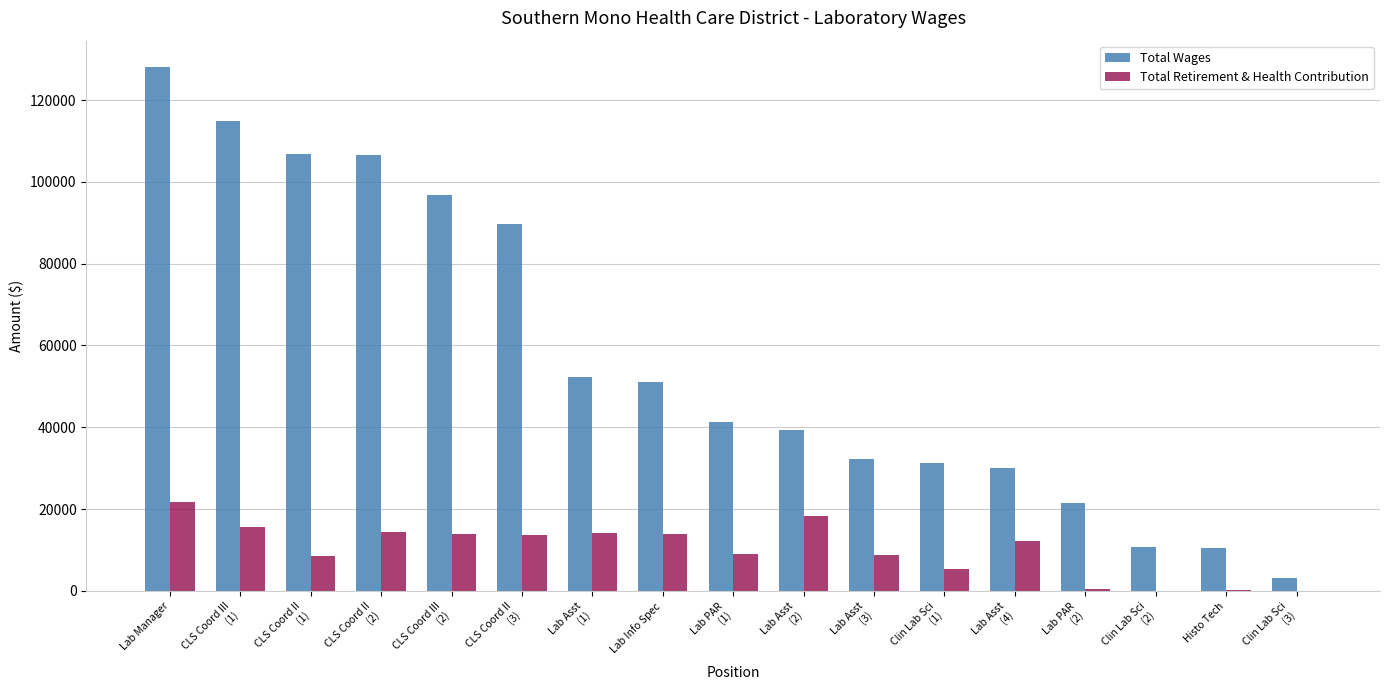

What is the approximate value of Total Retirement & Health Contribution at CLS Coord II
(2)?

14514